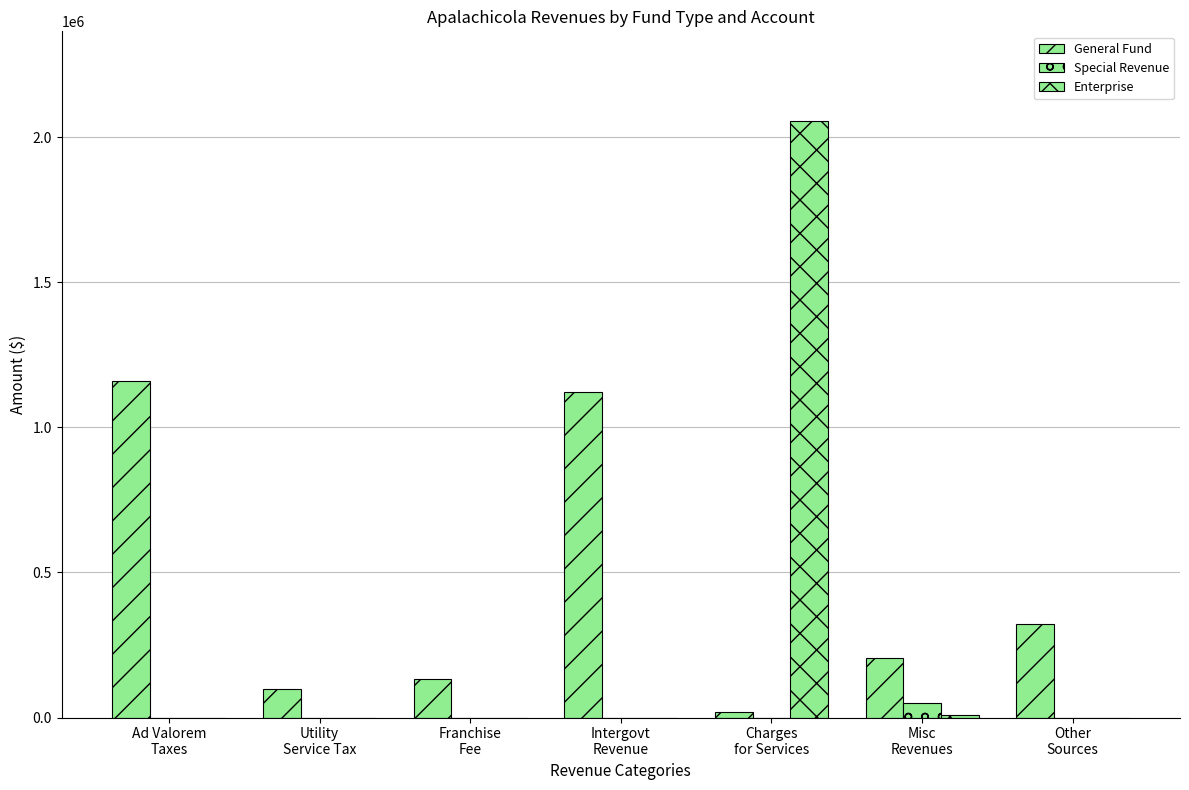

How many values in the Enterprise series exceed 0?

2